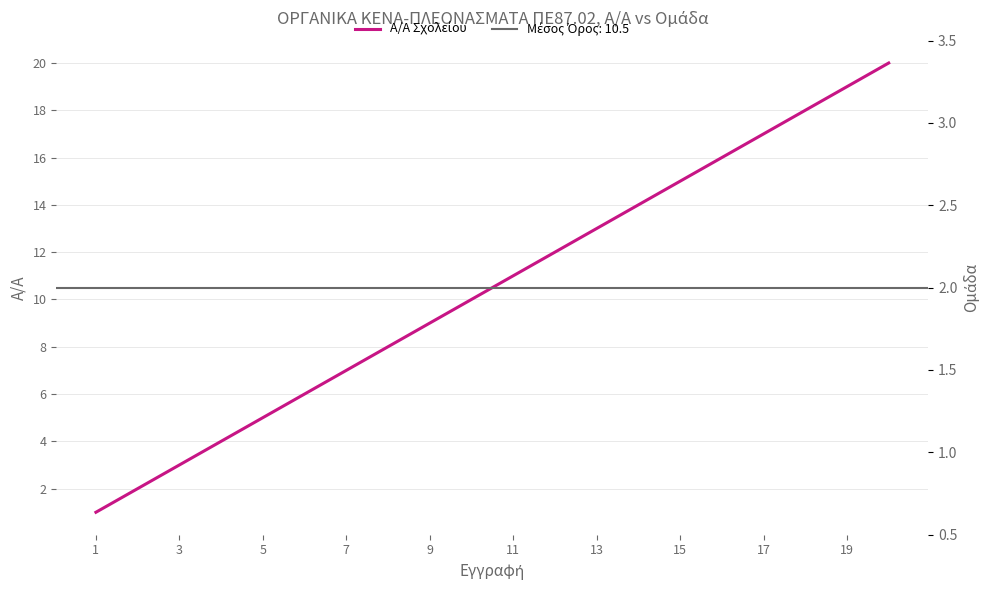

What is the lowest value of the Α/Α Σχολείου series?

1